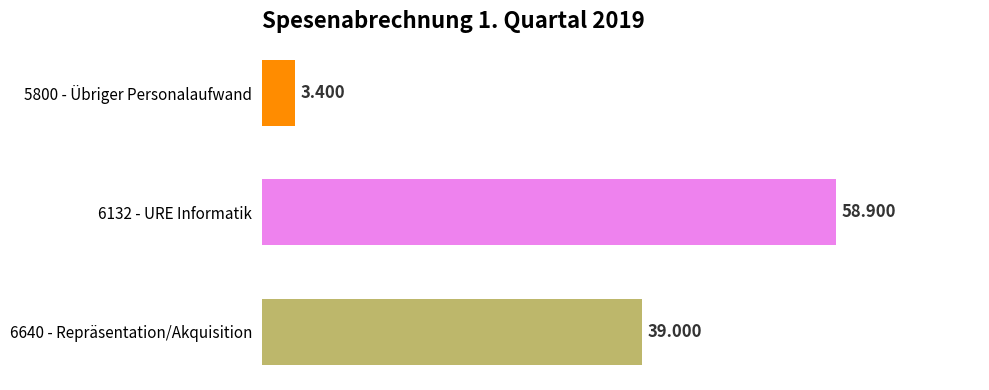

What is the sum of all values?

101.3